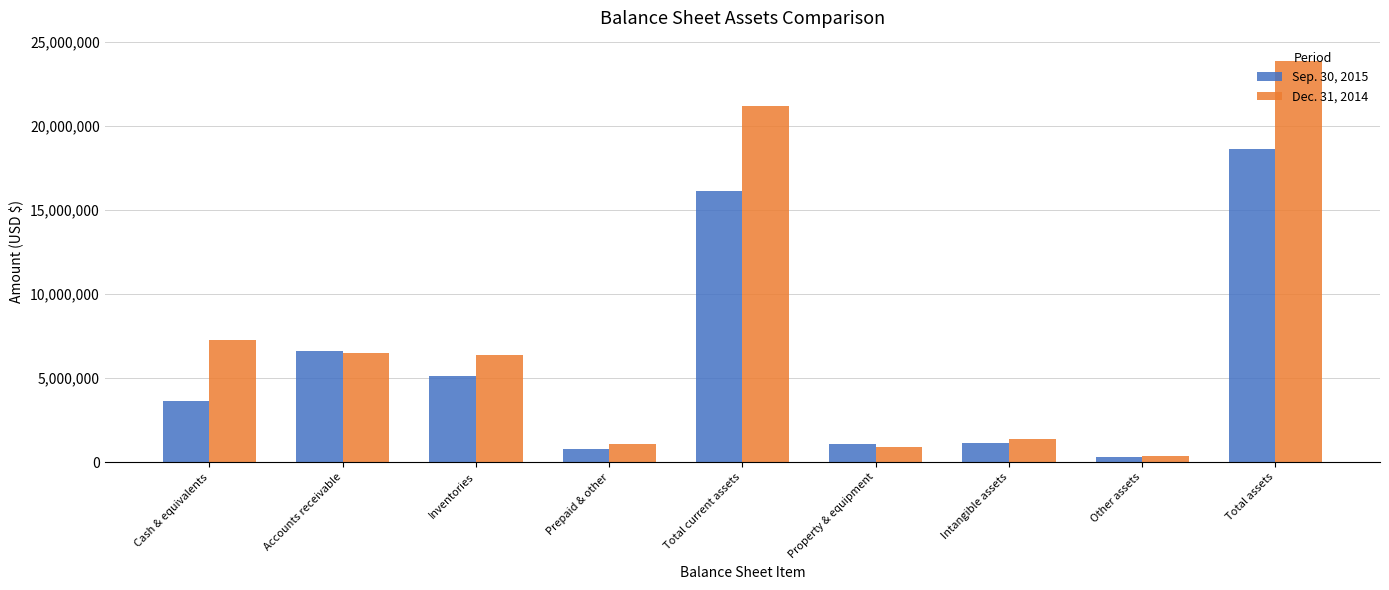

Which category has the highest value across all series?

Total assets